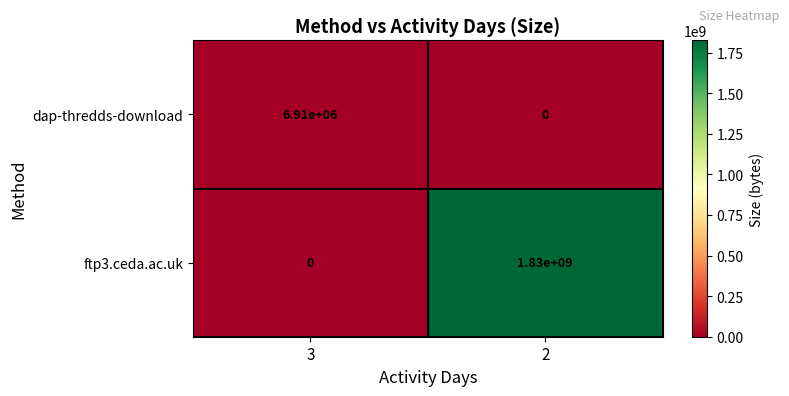

Reading left to right, what are all the values shown in this chart?

dap-thredds-download: 6910000	0
ftp3.ceda.ac.uk: 0	1830000000